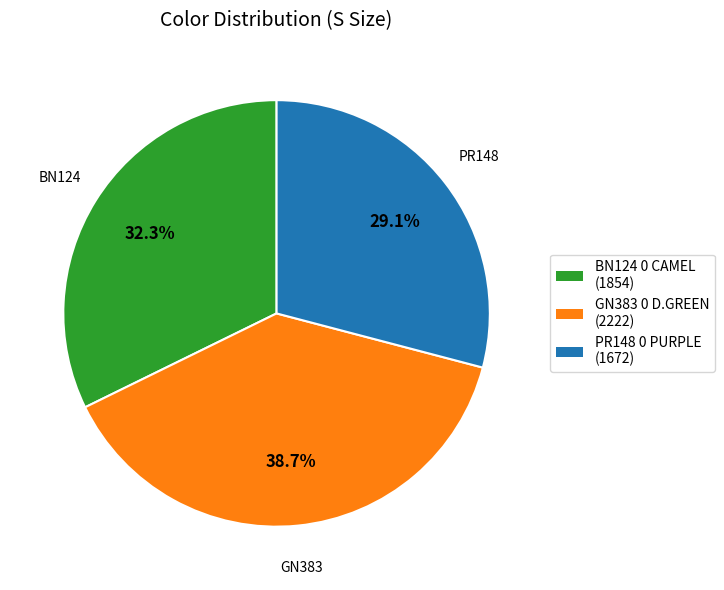

What percentage is NOT represented by PR148 0 PURPLE?

70.9%